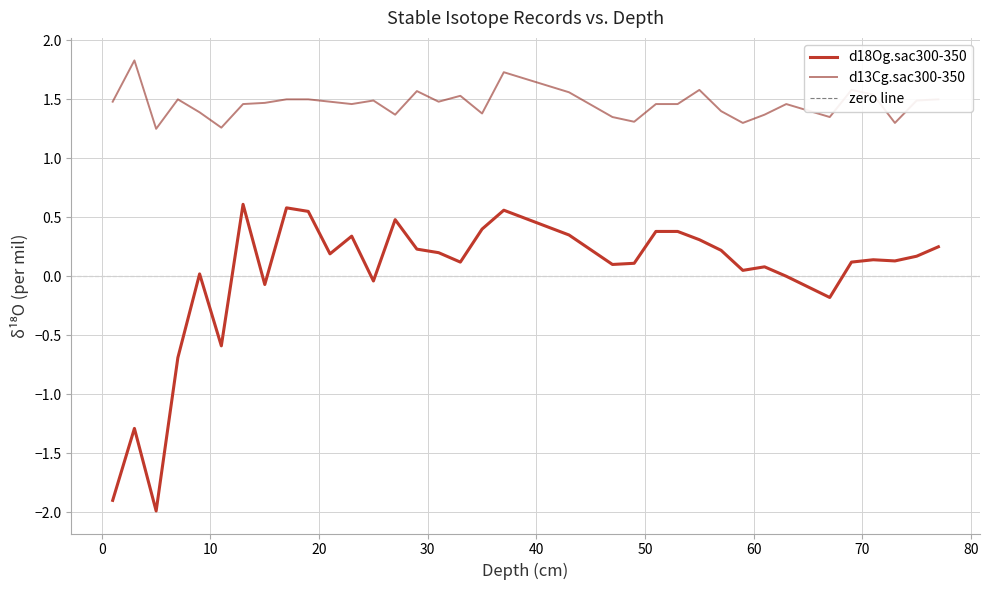

How many d13Cg.sac300-350 values are between 1 and 2?

35